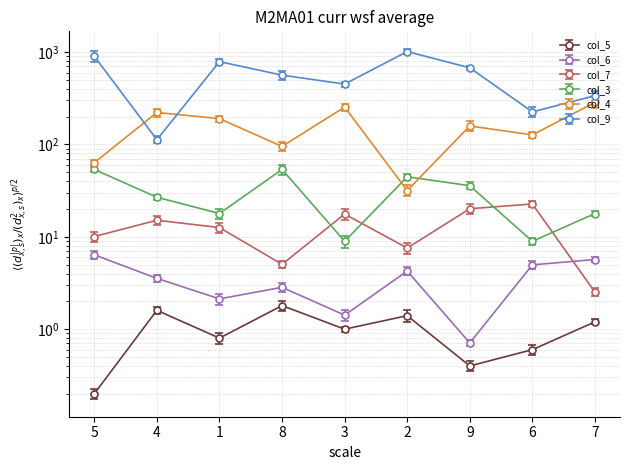

What position from the left is 3?

5